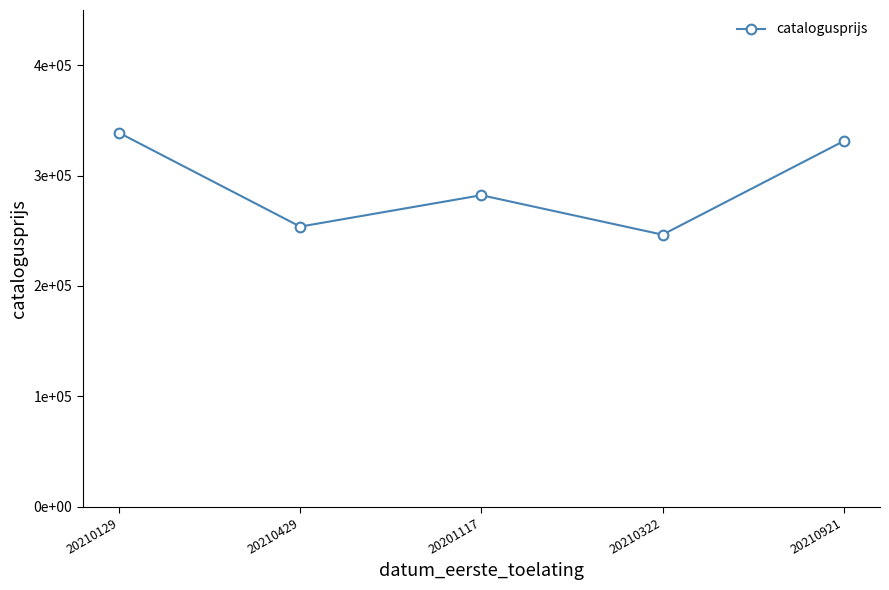

What is the average value?

290509